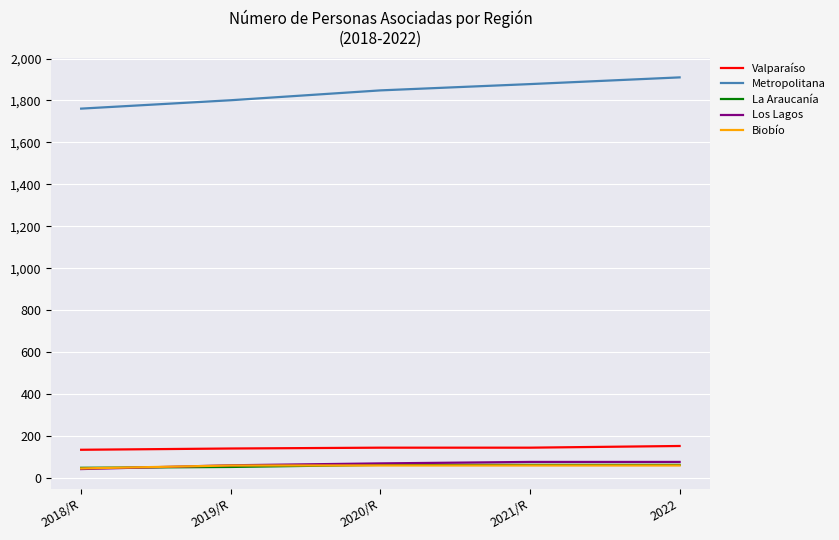

Does the chart have visible grid lines?

Yes